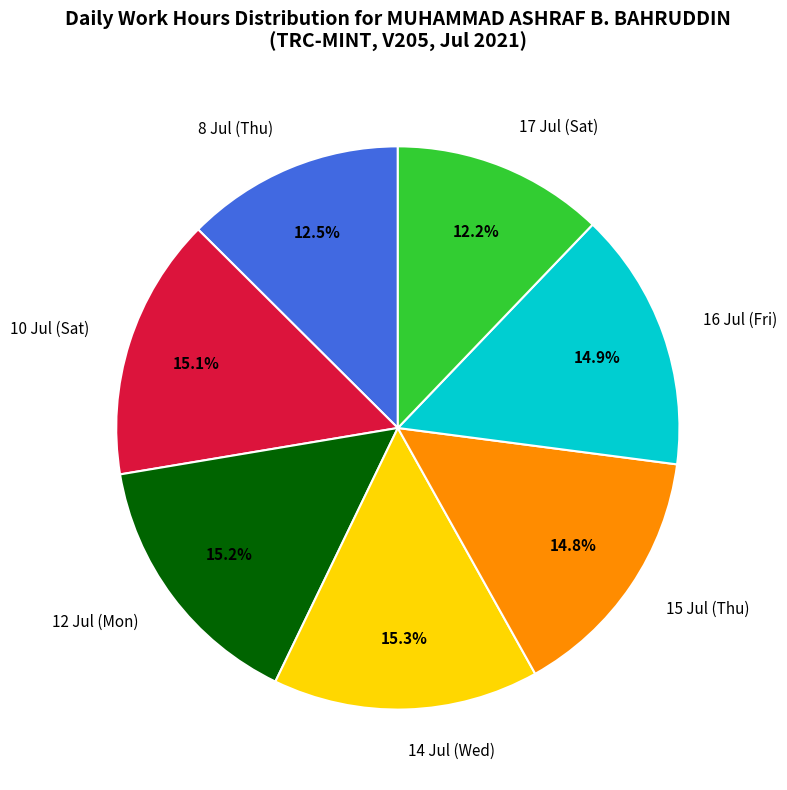

What portion of the pie excludes 14 Jul (Wed)?

84.7%